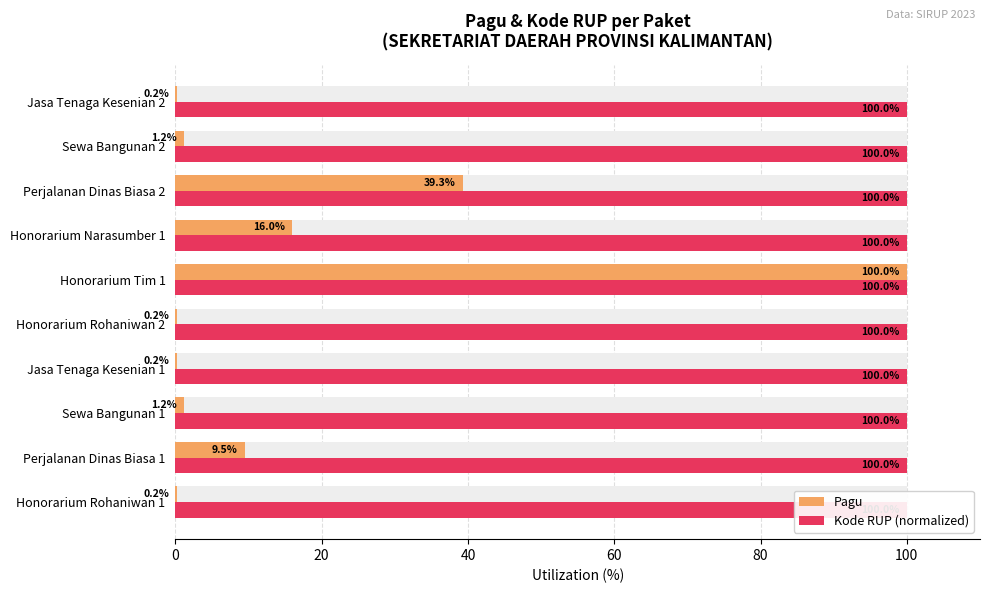

What is the average value of the Pagu series?

16.8